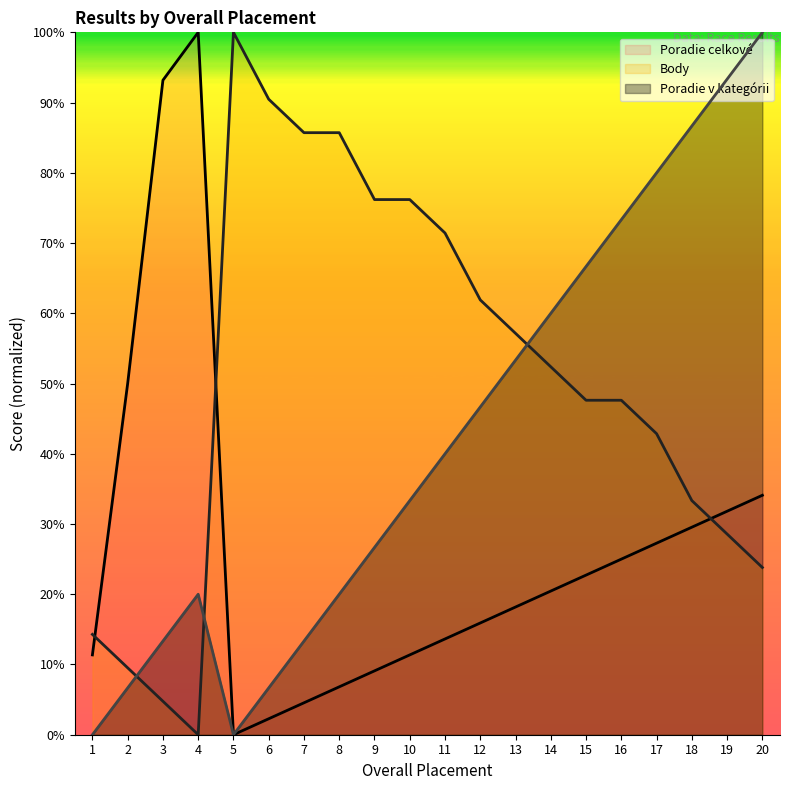

At 12, list the series in order from smallest to largest.

Poradie celkové (line), Poradie v kategórii (line), Body (line)